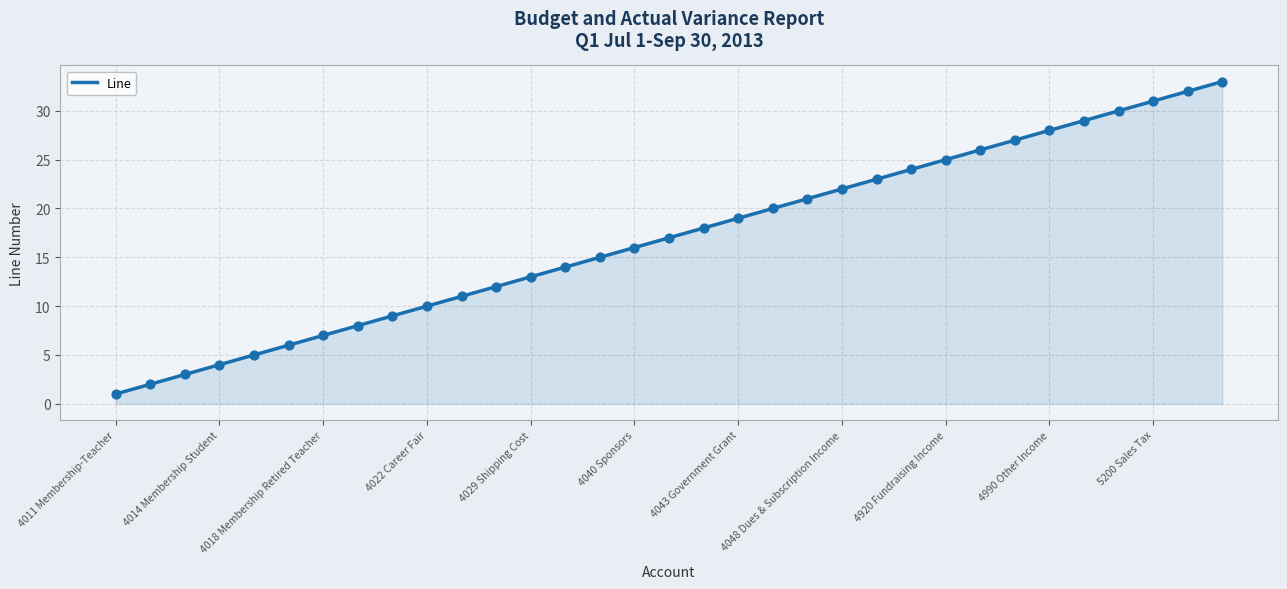

What is the ratio of the value at 4014 Membership Student to the value at 4012 Membership Paraprofessional?

2.0